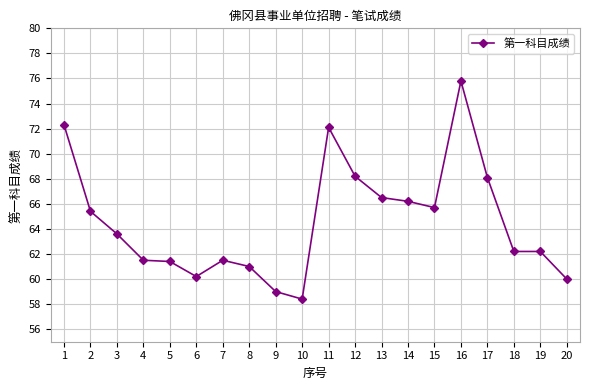

True or false: there are more than 1 points higher than both neighbors.

True